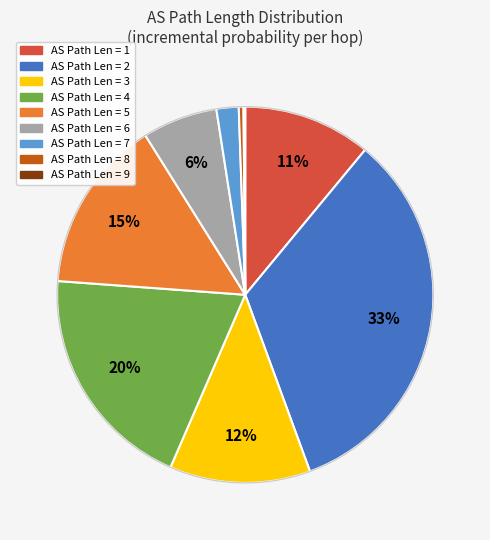

Is there any slice that represents more than half of the pie?

No